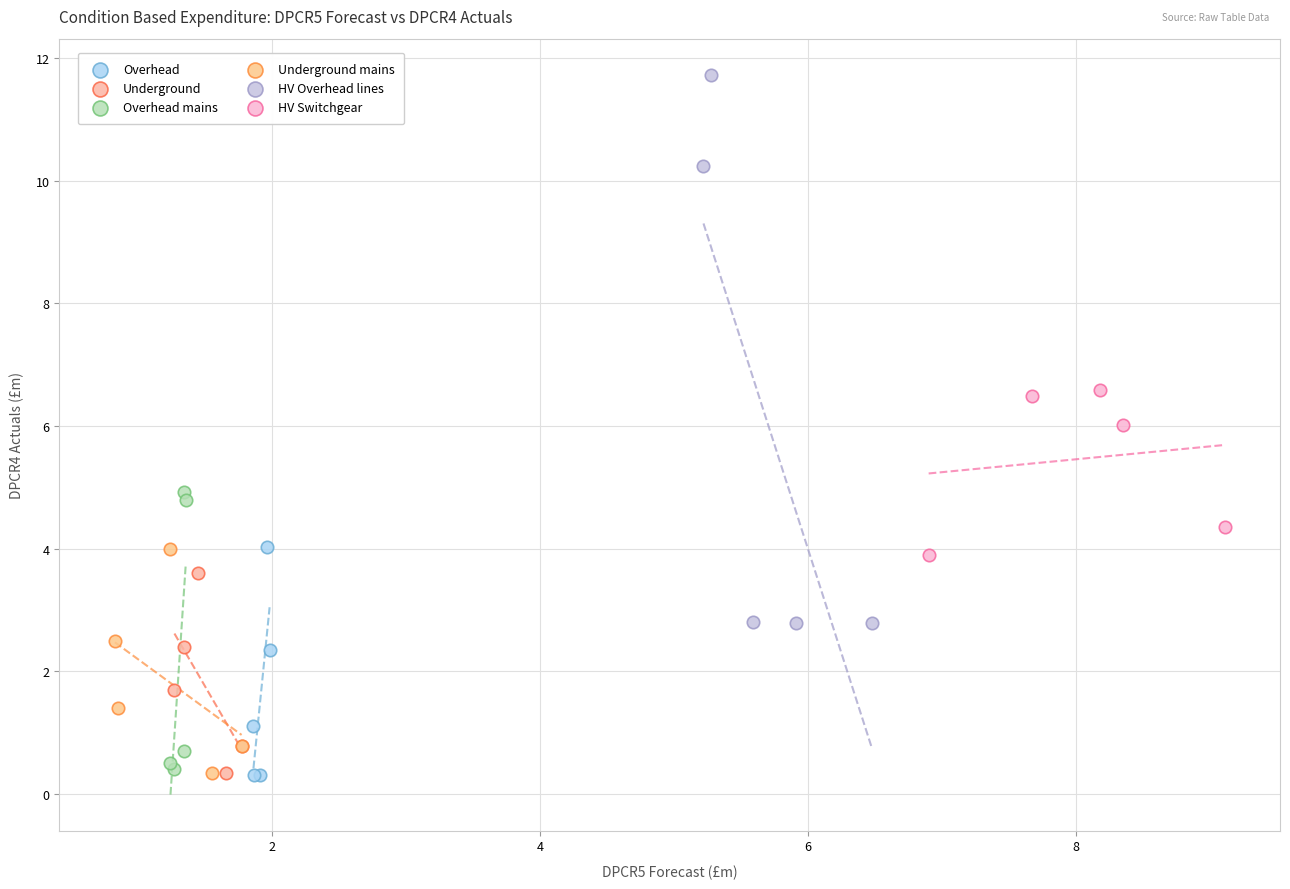

Which series has the widest spread of Y values?

HV Overhead lines